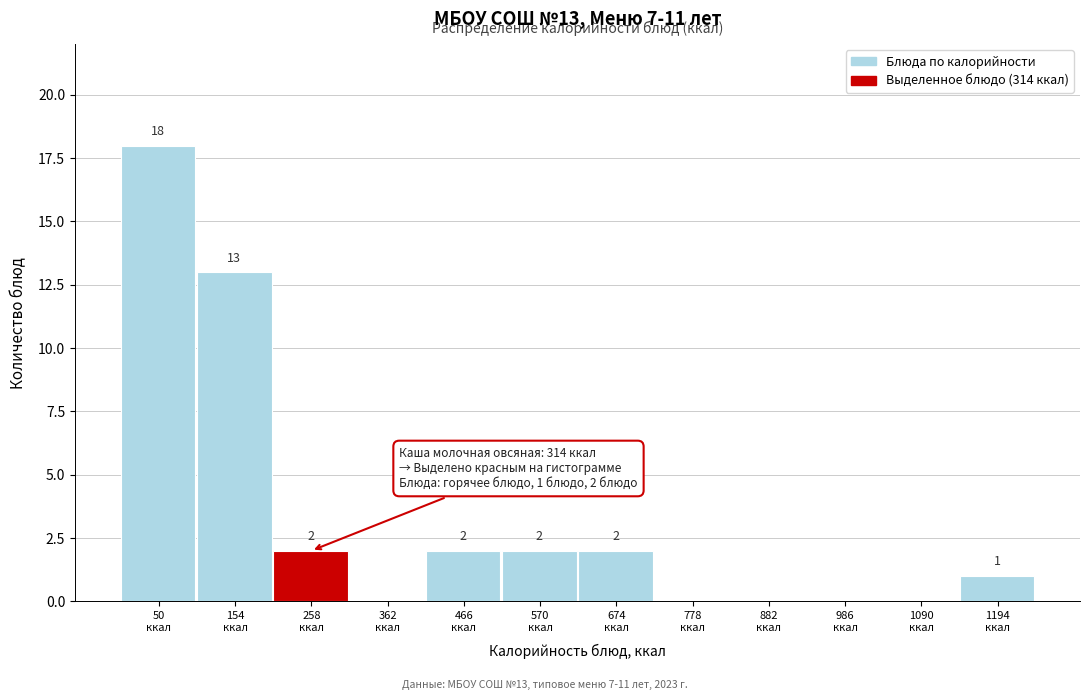

What is the sum of all values?

40